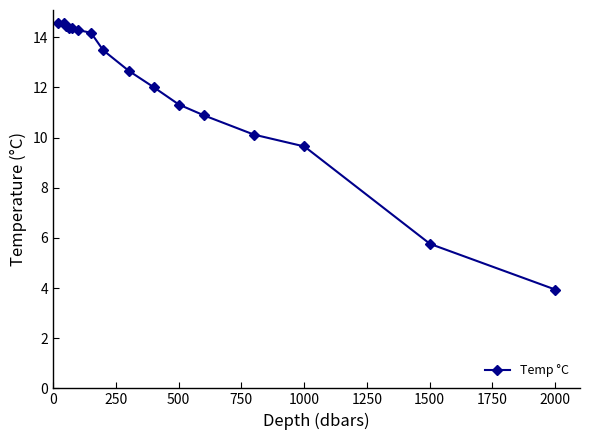

What is the sum of all values?

190.6